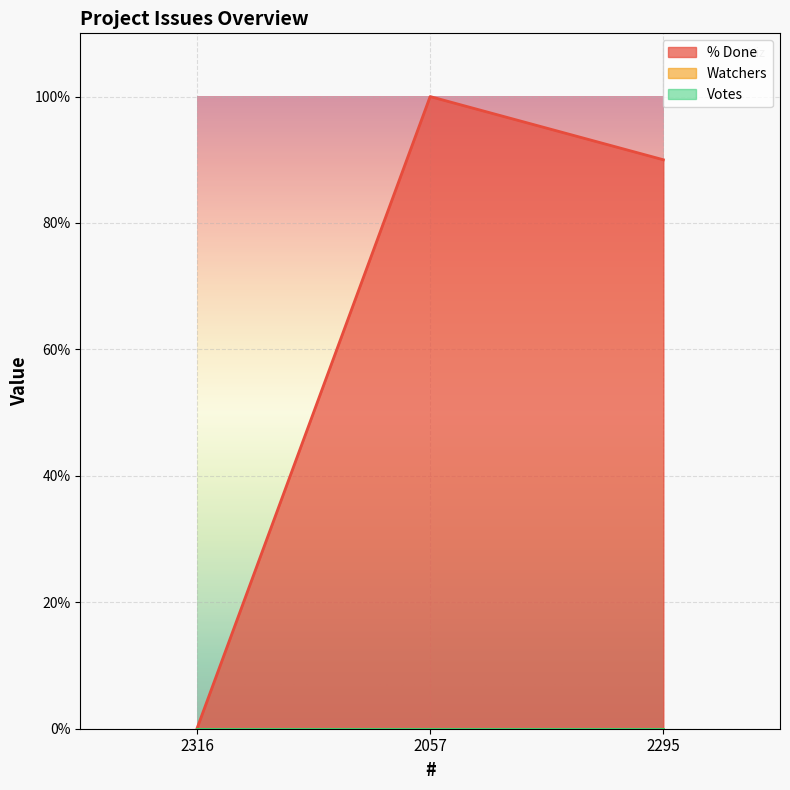

Does the chart display data point markers on the line(s)?

No